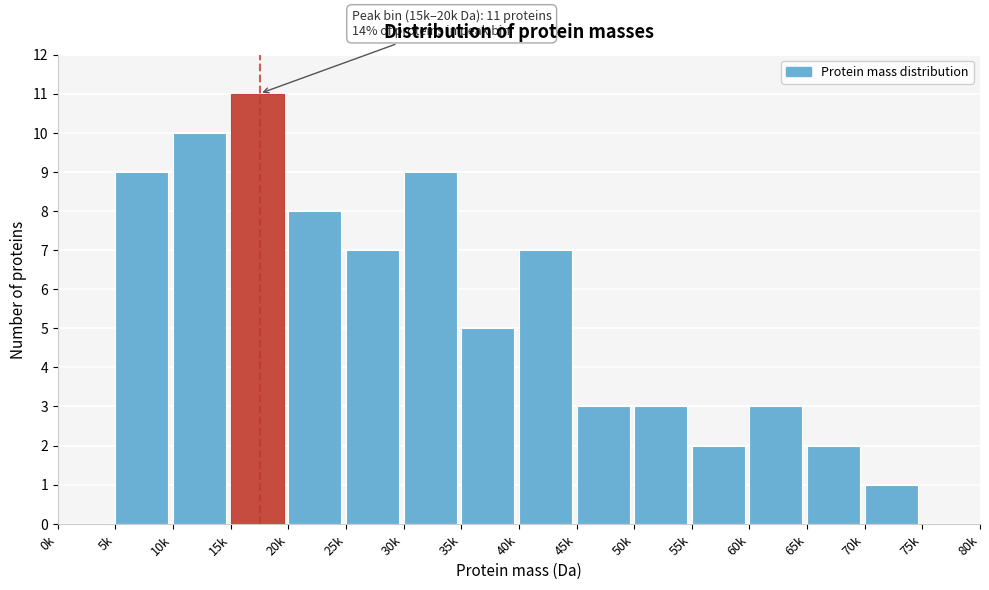

Reading right to left, what are all the values shown in this chart?

75k=0	70k=1	65k=2	60k=3	55k=2	50k=3	45k=3	40k=7	35k=5	30k=9	25k=7	20k=8	15k=11	10k=10	5k=9	0k=0